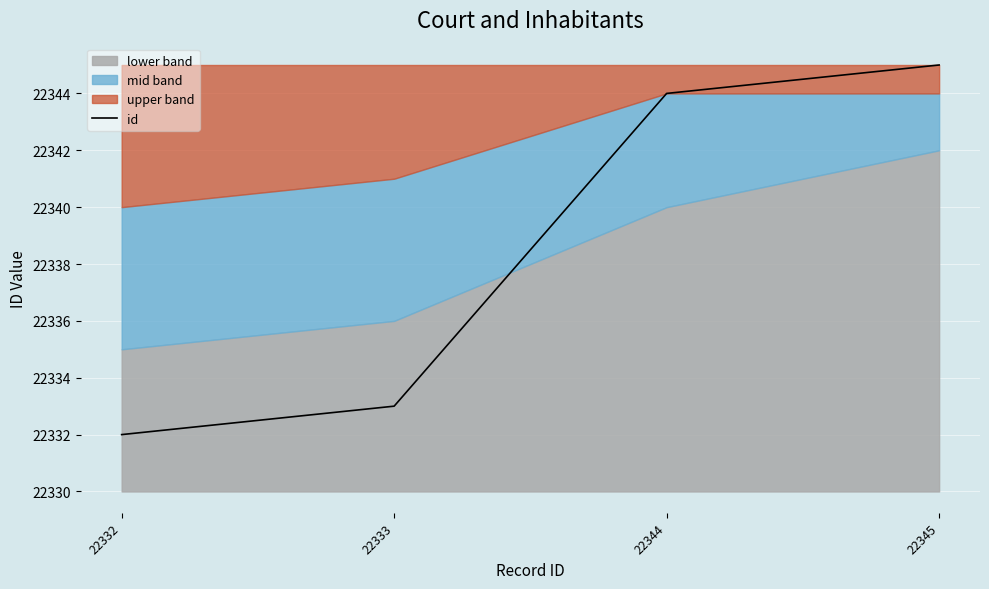

Approximately how many times larger is the value at 22332 compared to 22345?

1.0